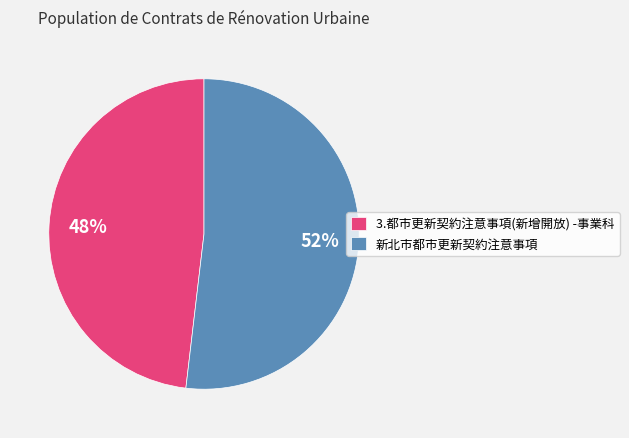

Combined, do 3.都市更新契約注意事項(新增開放) -事業科 and 新北市都市更新契約注意事項 account for over 50%?

Yes